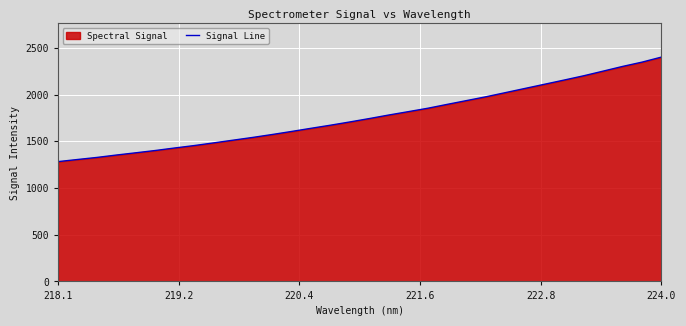

True or false: the data shows 1200.0 at 224.0.

False